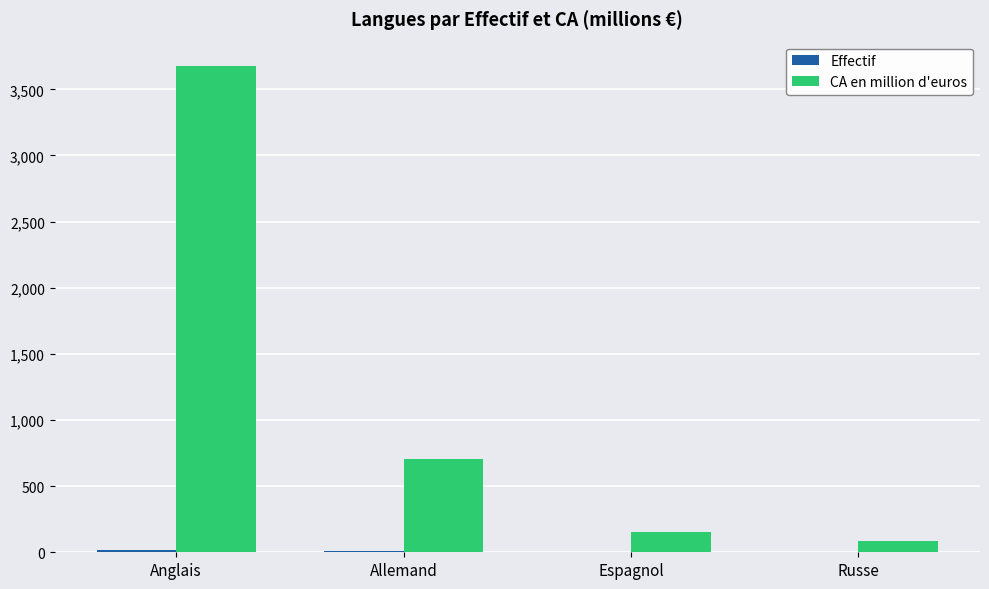

Between Anglais and Espagnol, which series saw the biggest shift?

CA en million d'euros